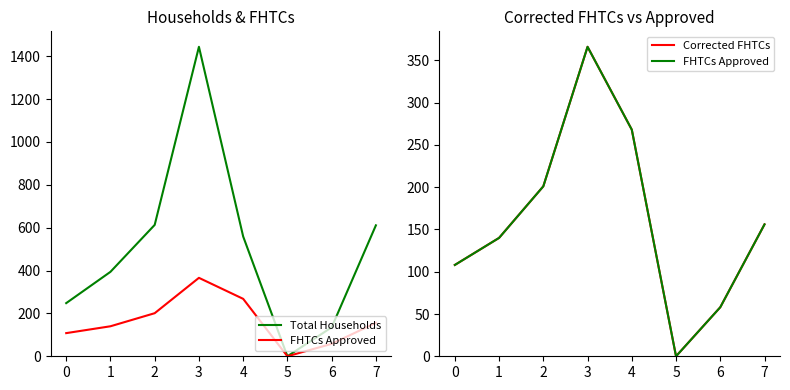

Is the value of FHTCs Approved at 1 greater than the value of Total Households at 0?

No